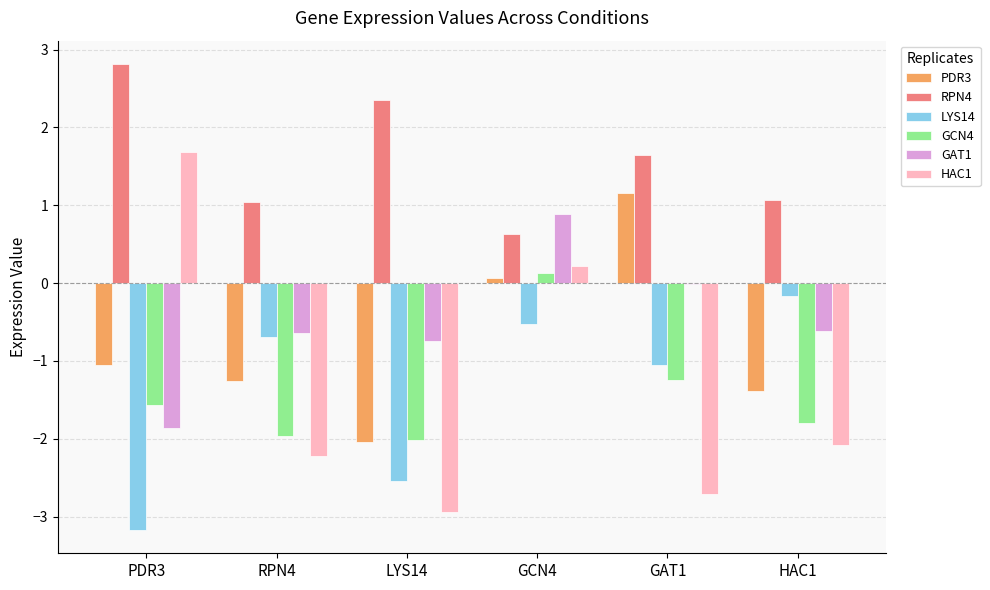

The PDR3 series shows -2.0 at LYS14. True or false?

True